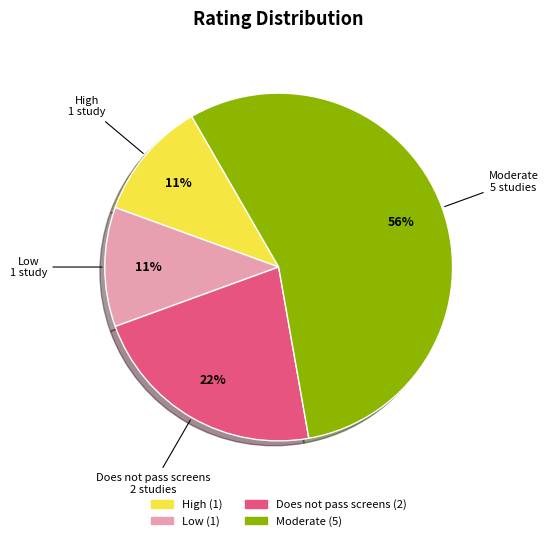

Is the sum of High and Low greater than half?

No